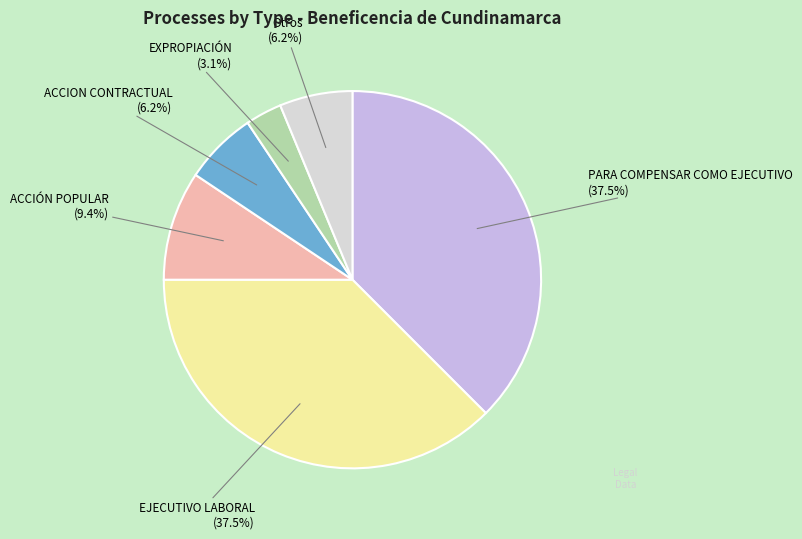

Is there a majority slice in this chart?

No